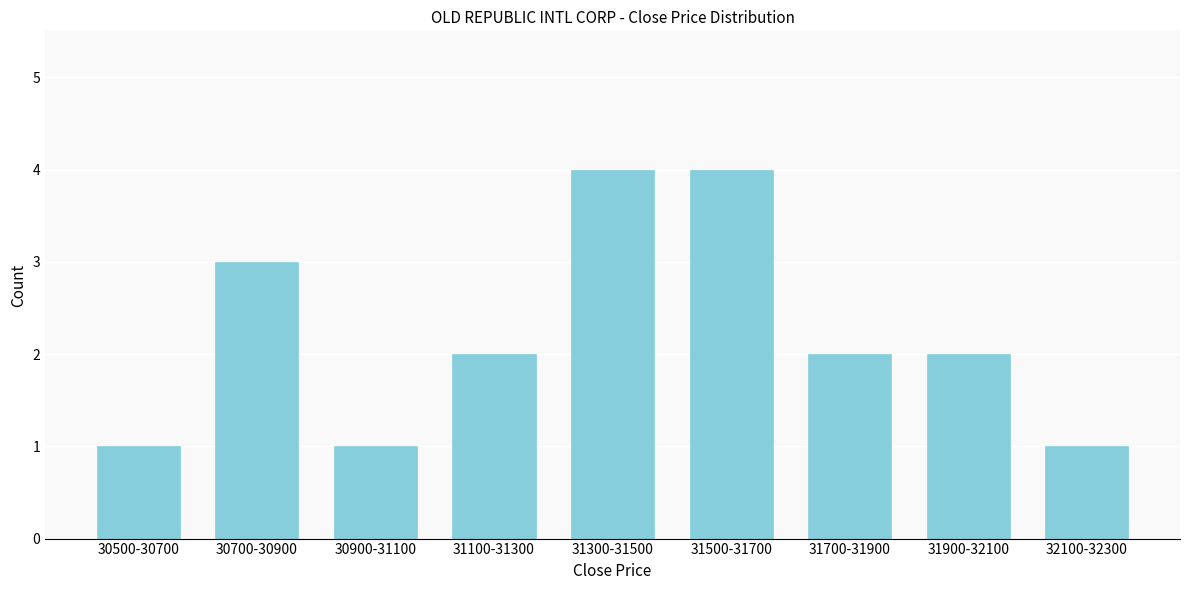

Reading left to right, list all the values displayed in this chart.

30500-30700=1	30700-30900=3	30900-31100=1	31100-31300=2	31300-31500=4	31500-31700=4	31700-31900=2	31900-32100=2	32100-32300=1